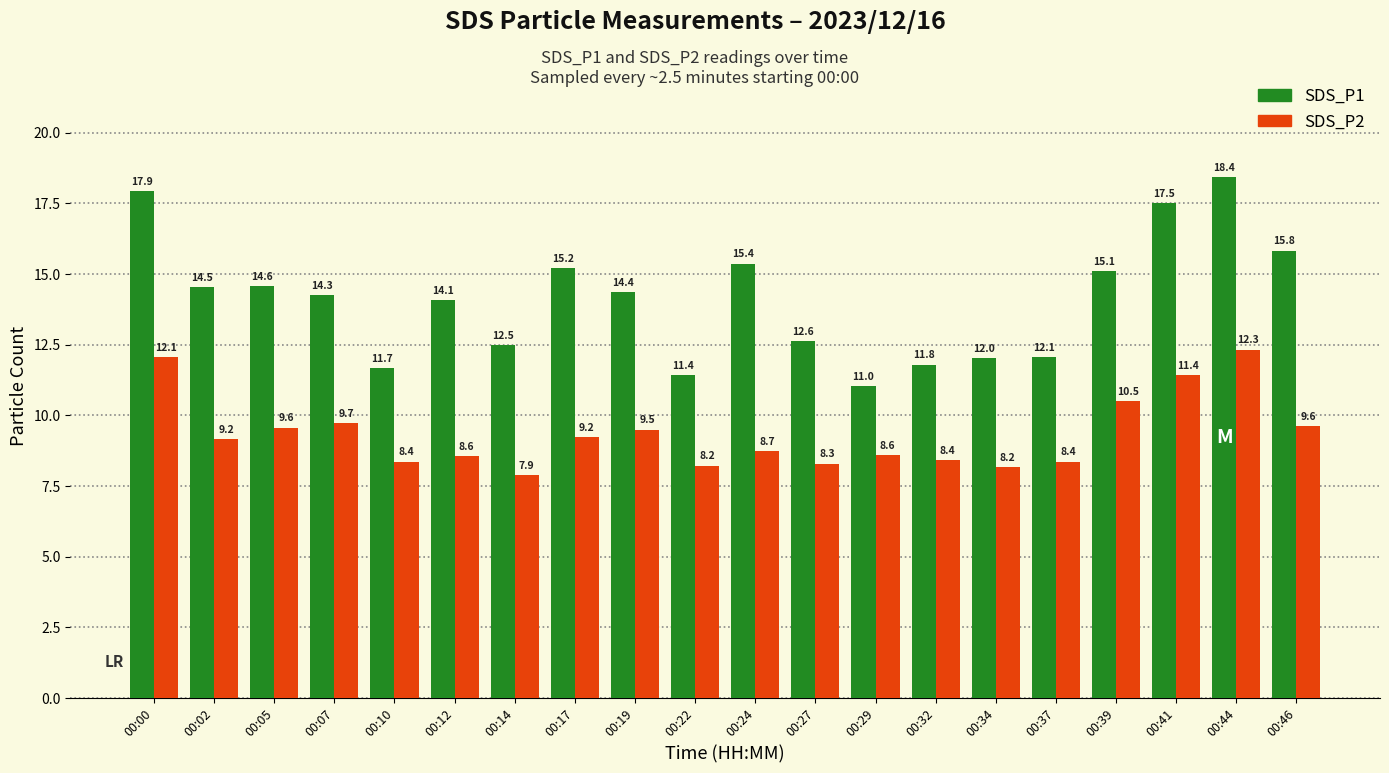

Is the value of SDS_P1 at 00:44 greater than the value of SDS_P2 at 00:37?

Yes